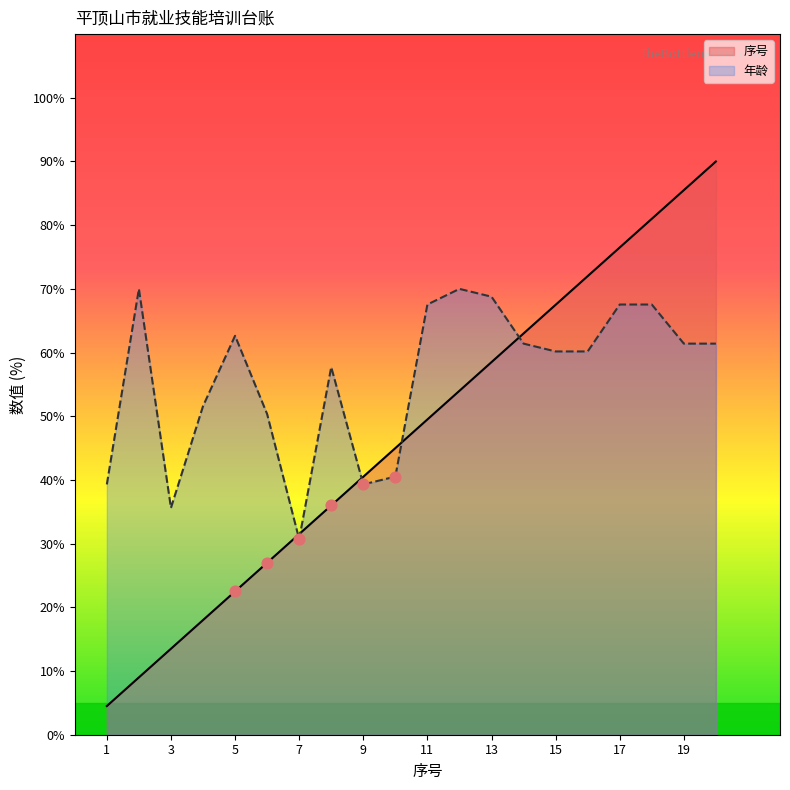

Which series has the largest Y range (max minus min)?

序号